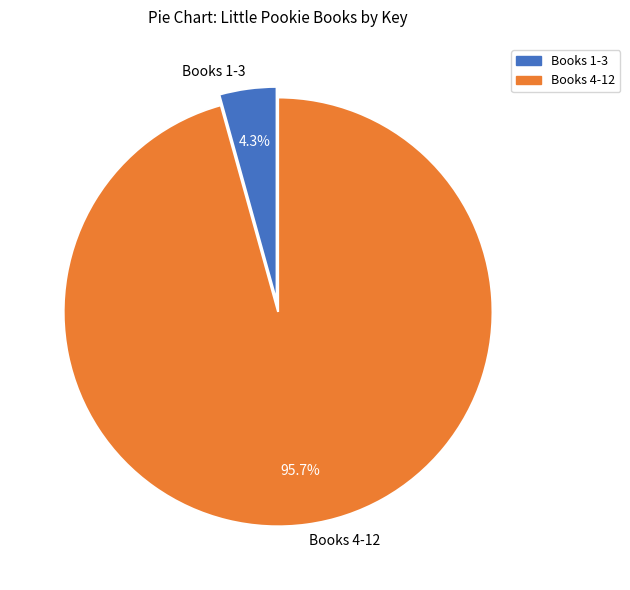

Rank the categories by value from highest to lowest.

Books 4-12, Books 1-3